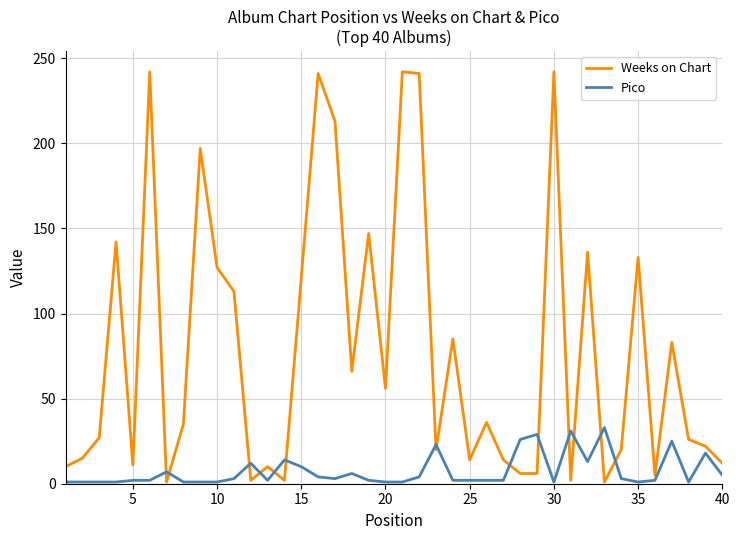

What is the greatest value displayed?

242